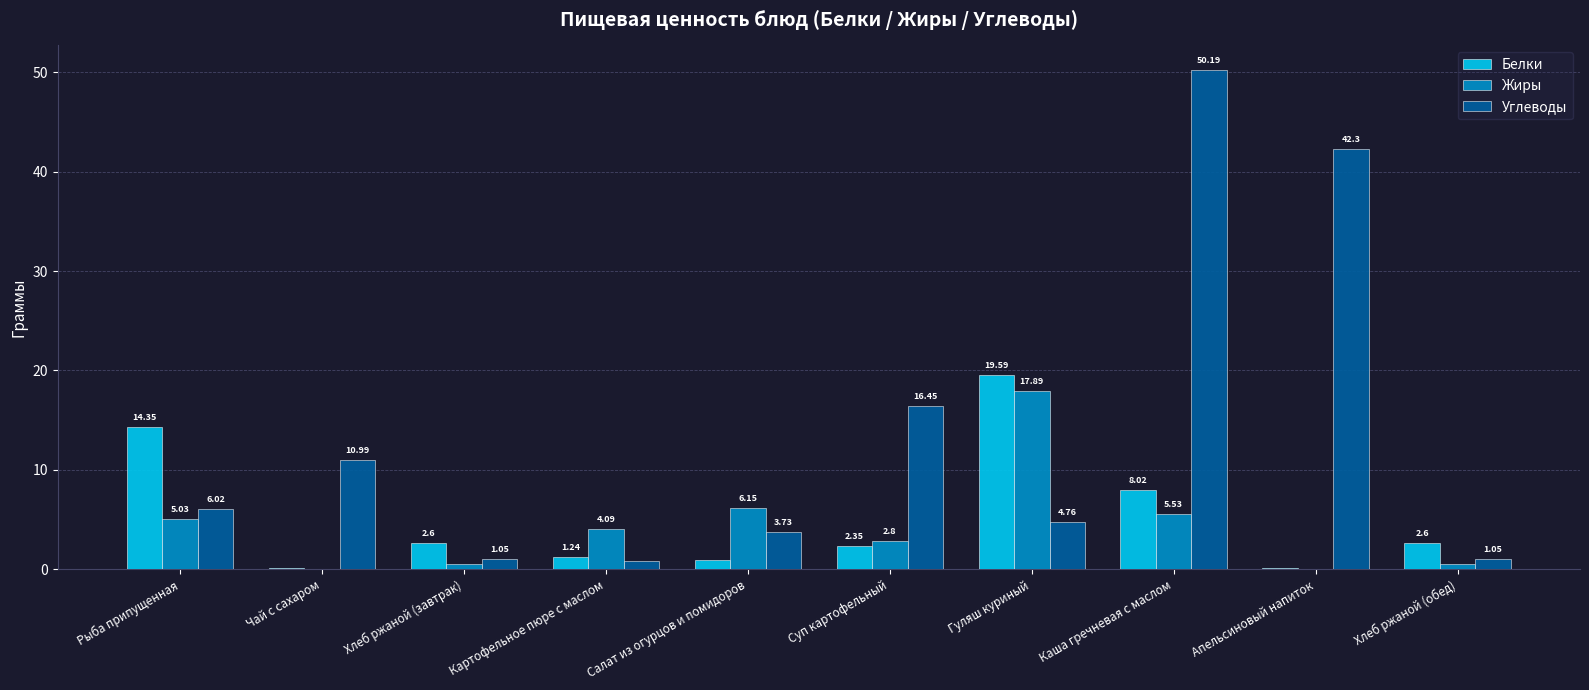

Is the value of Жиры at Картофельное пюре с маслом greater than the value of Углеводы at Каша гречневая с маслом?

No